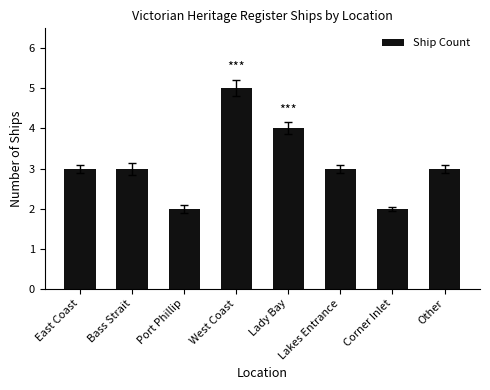

Are the bars grouped side by side (vs. stacked)?

No